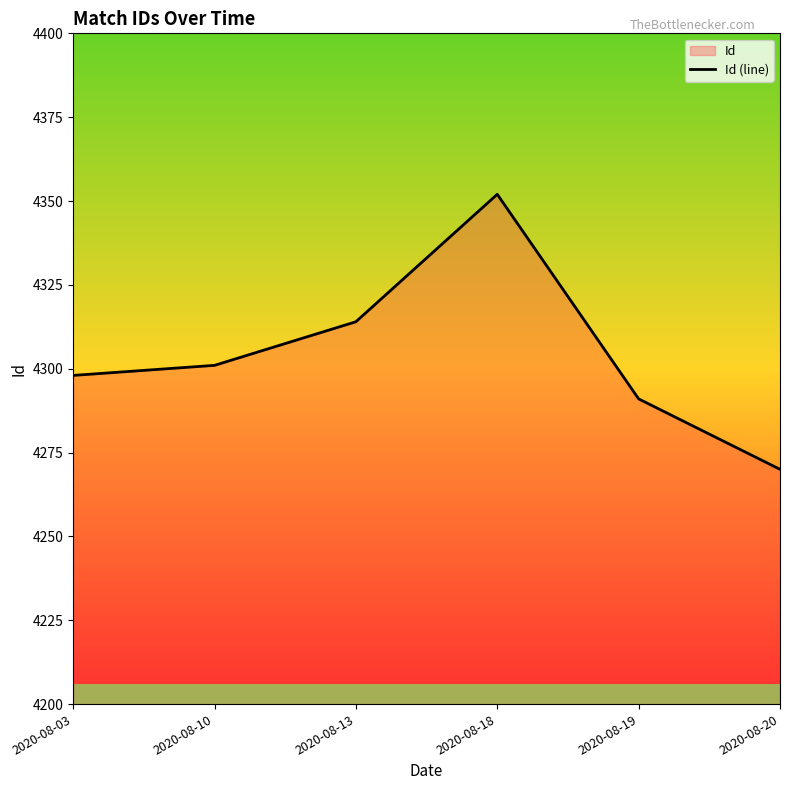

True or false: the data shows 930 at 2020-08-10.

False